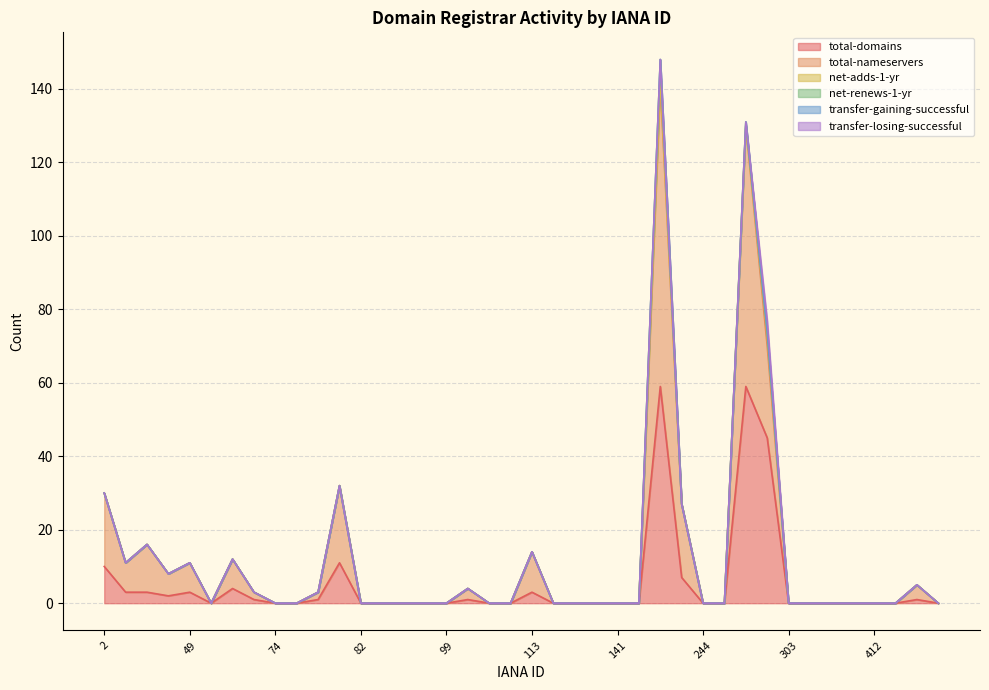

What are all the series names shown in the legend?

total-domains, total-nameservers, net-adds-1-yr, net-renews-1-yr, transfer-gaining-successful, transfer-losing-successful